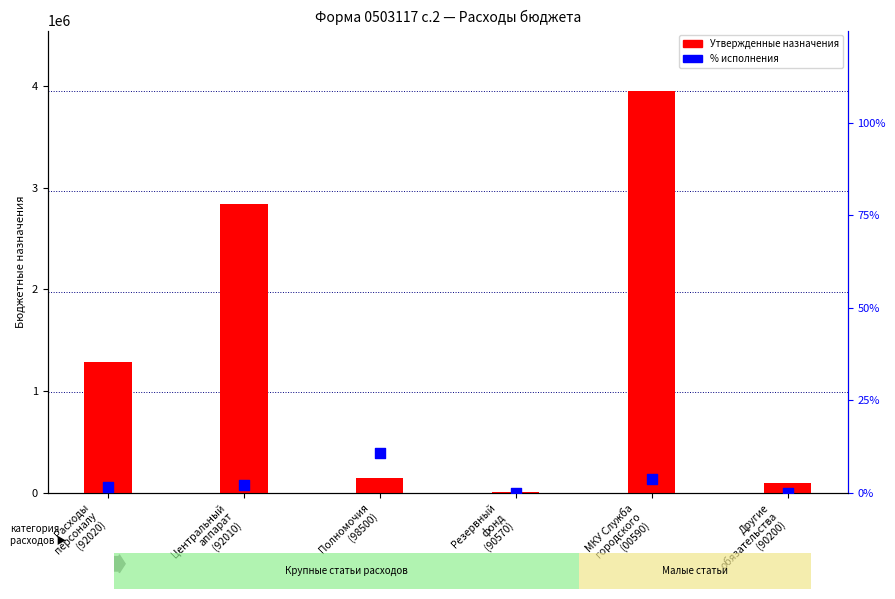

At which category is the sum across all series the highest?

МКУ Служба
городского
(00590)